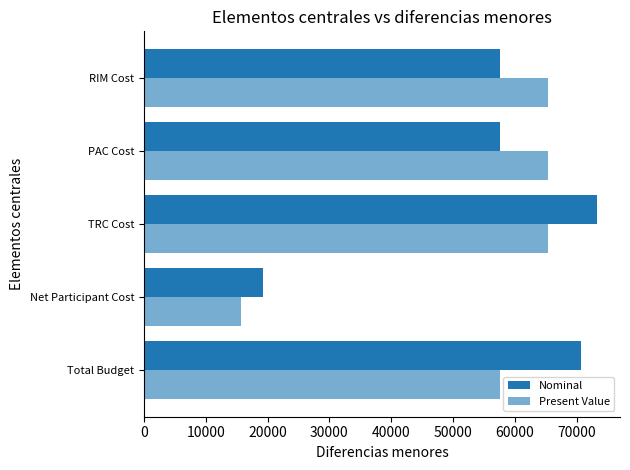

Count the number of categories in the chart.

5